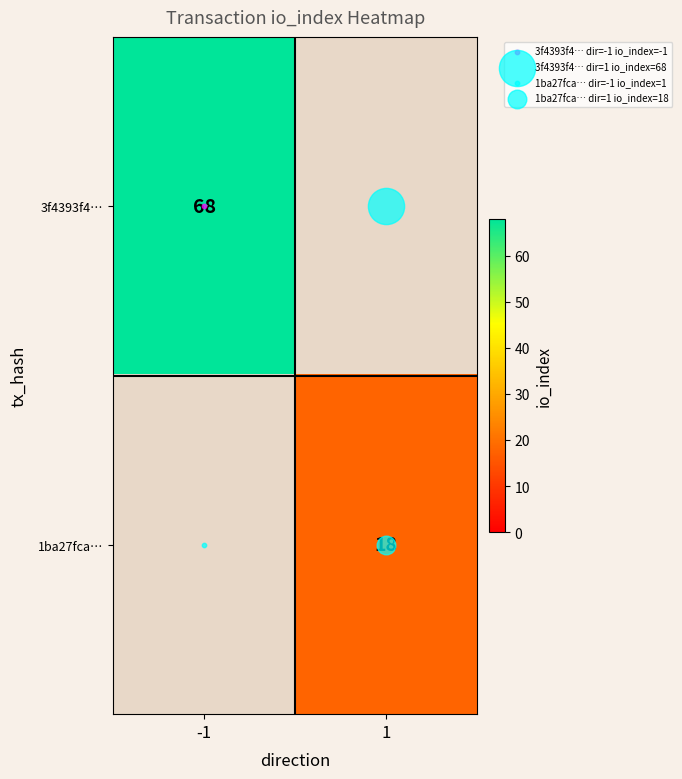

What is the smallest value displayed?

18.0